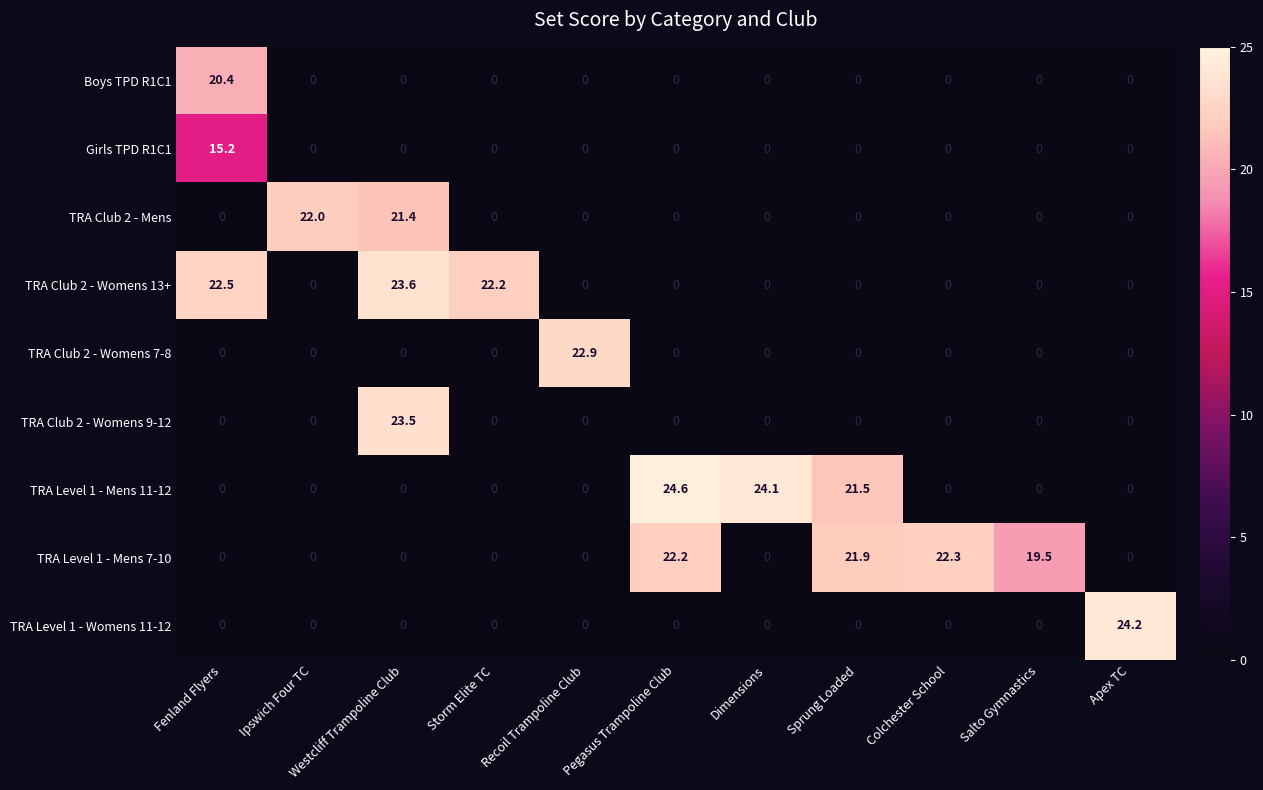

Which series has the largest total across all categories?

TRA Level 1 - Mens 7-10